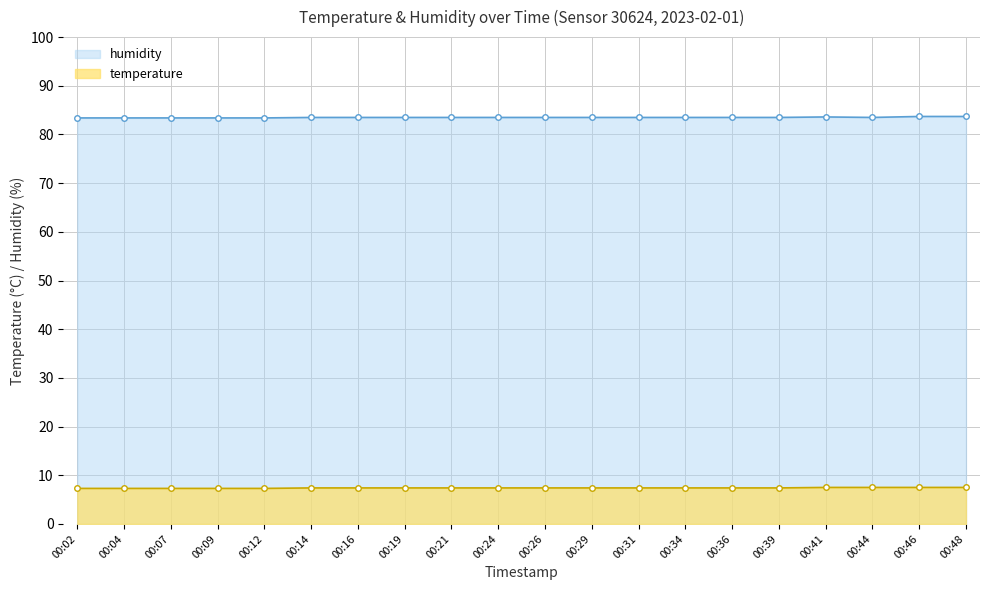

At which label is humidity closest to 83?

00:02